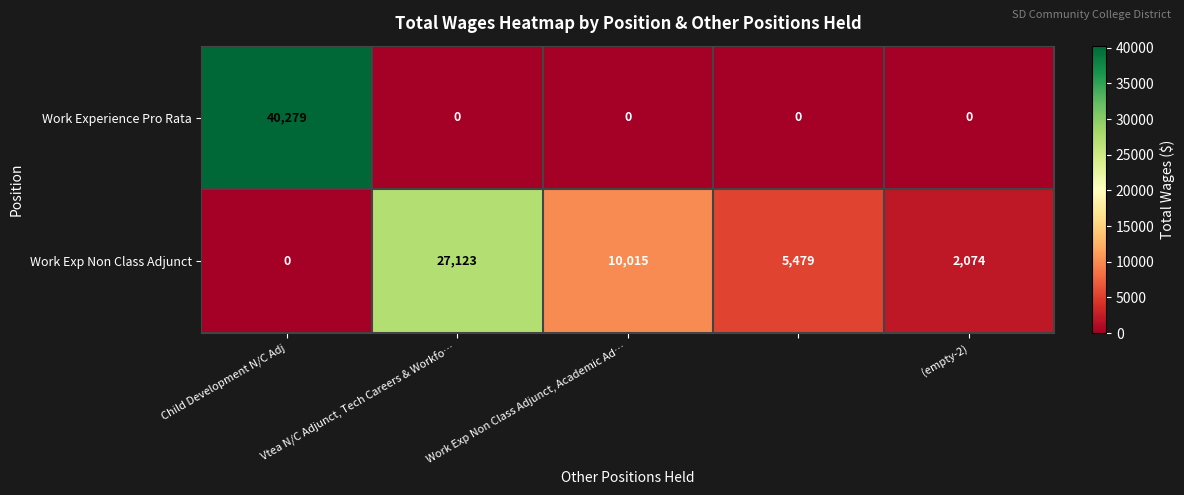

What is the greatest value displayed?

40279